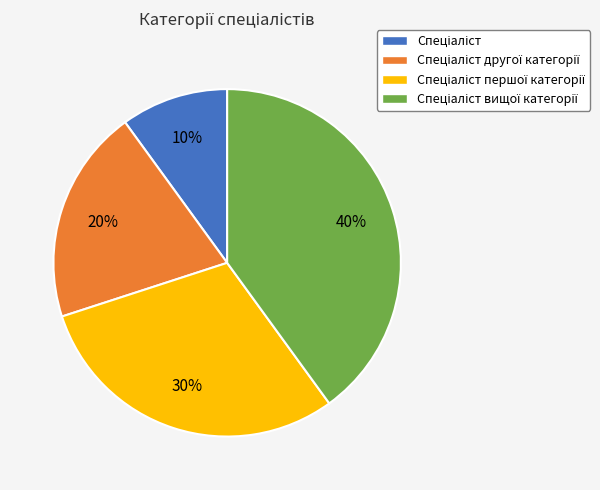

To the nearest percent, what is the difference between the largest and smallest slice percentages?

30%